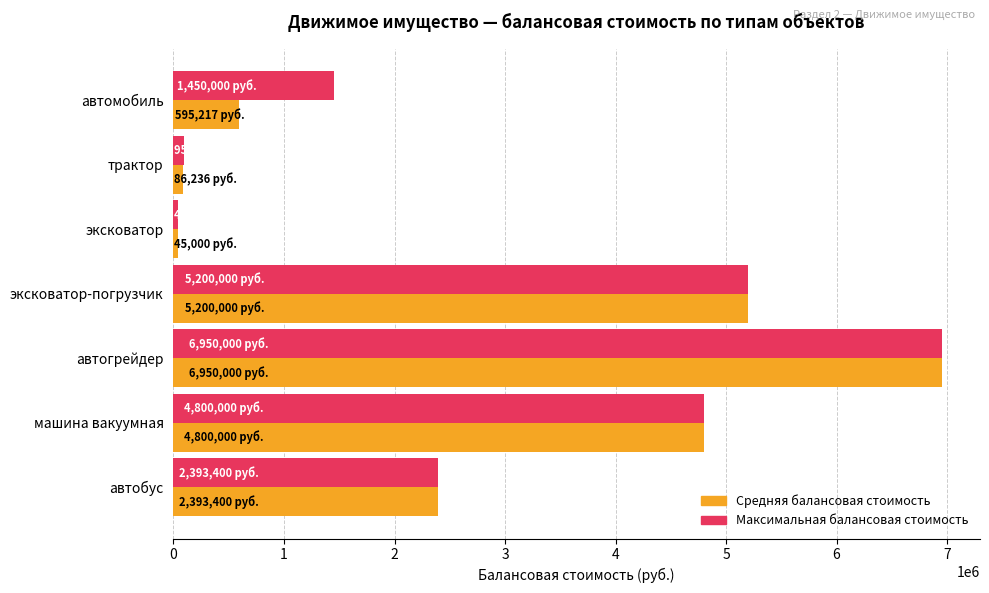

How many data points in Средняя балансовая стоимость are less than 2393400?

3